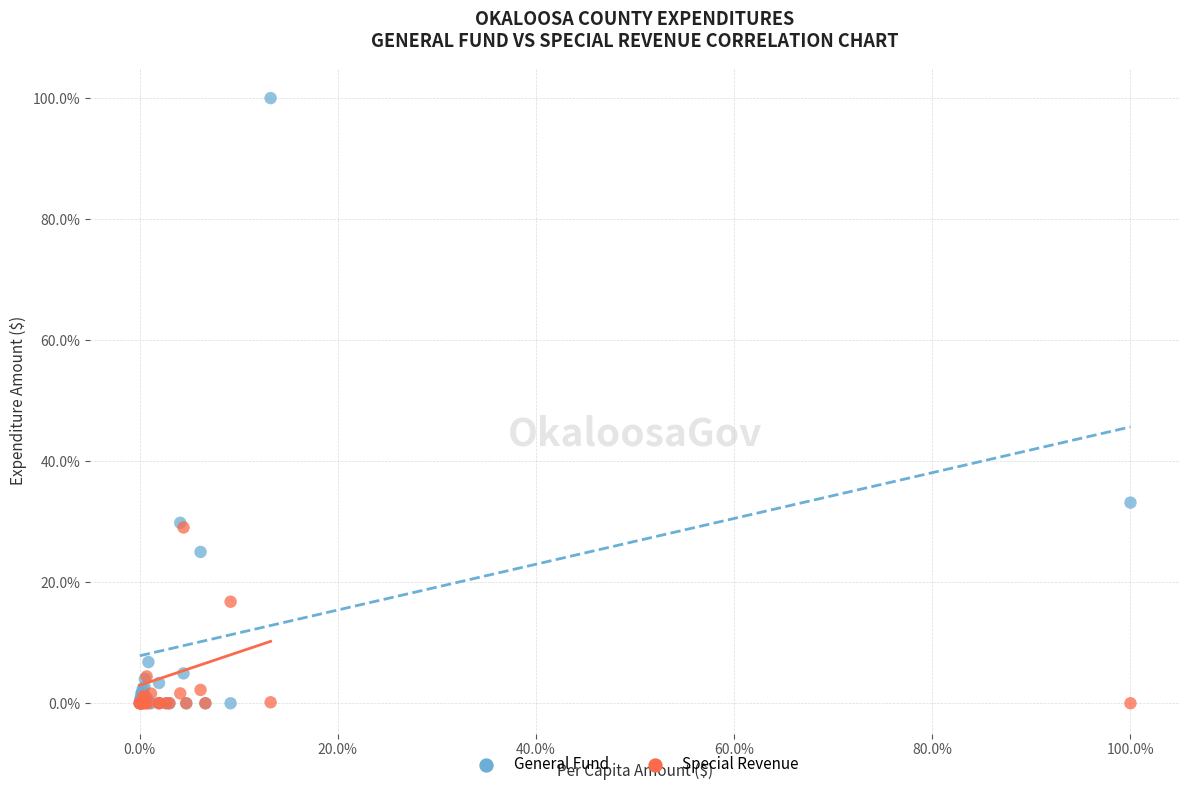

Across all series, what Y value is closest to 50?

33.2